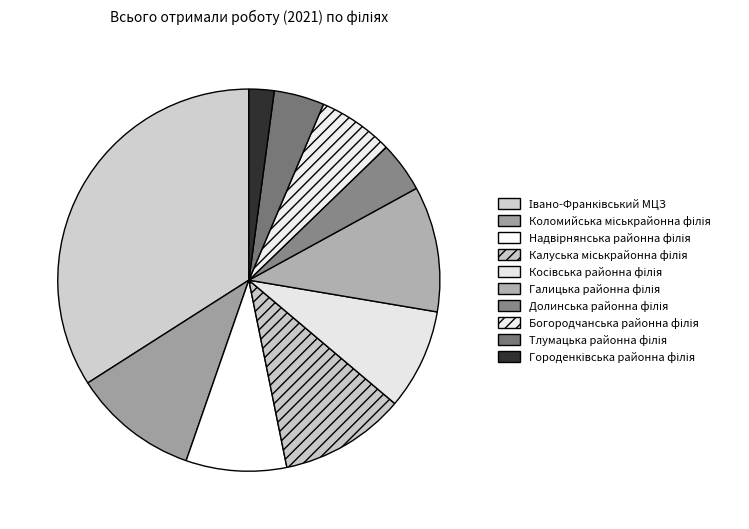

What is the smallest slice in the pie chart?

Городенківська районна філія